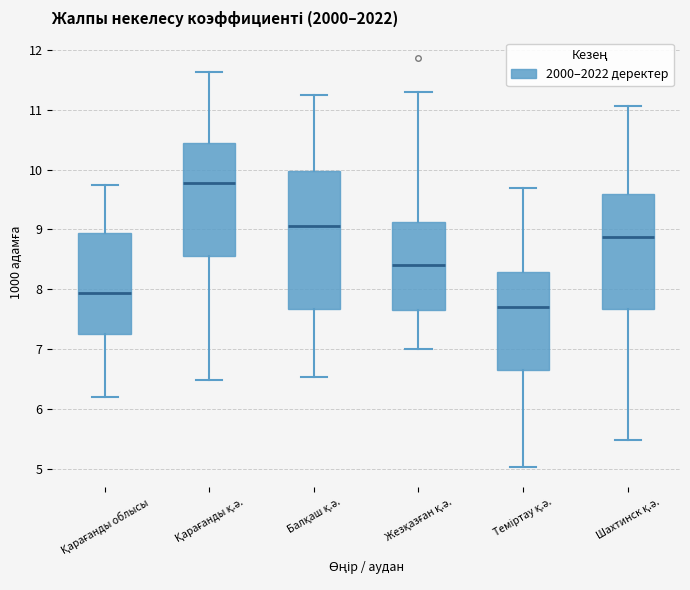

Which box has the lowest median line?

Теміртау қ.ә.